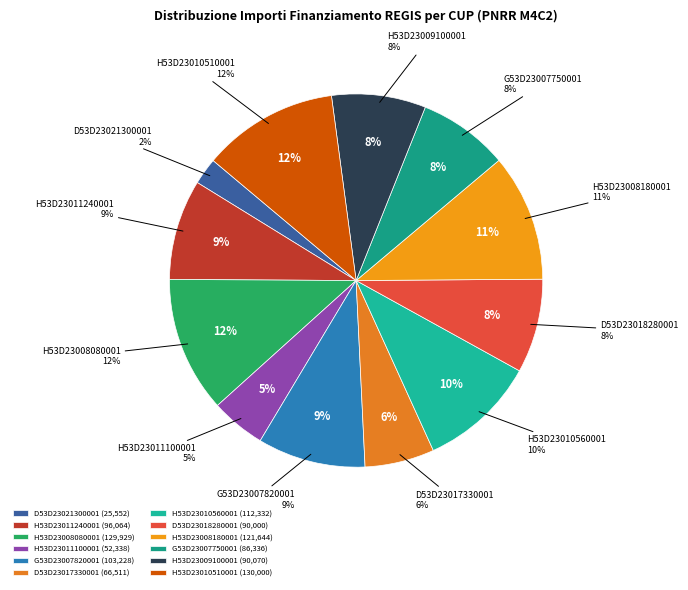

Do AMBITO 3.4 - CUP H53D23009100001 and AMBITO 3.4 - CUP H53D23010560001 together represent more than half of the pie?

No